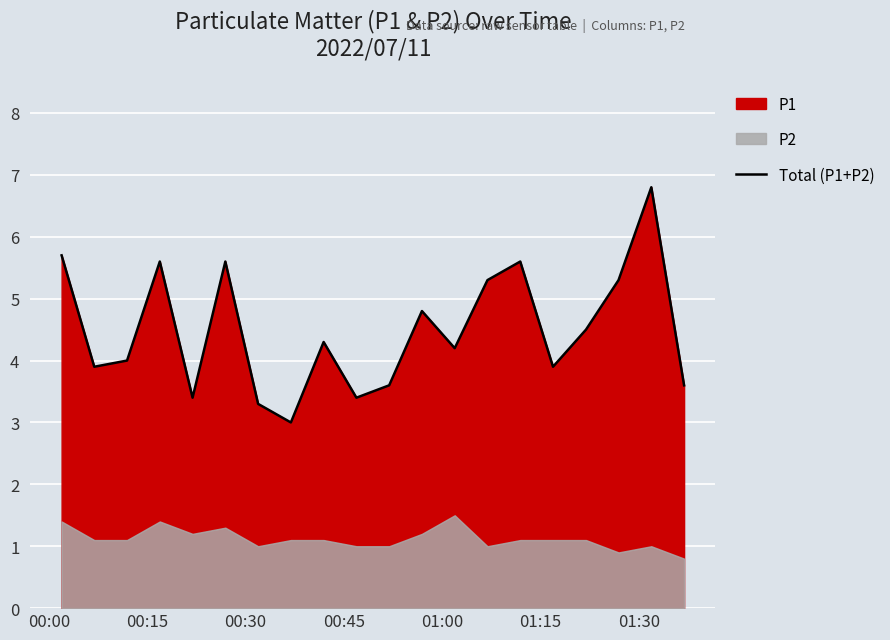

True or false: there are more than 0 points higher than both neighbors.

True